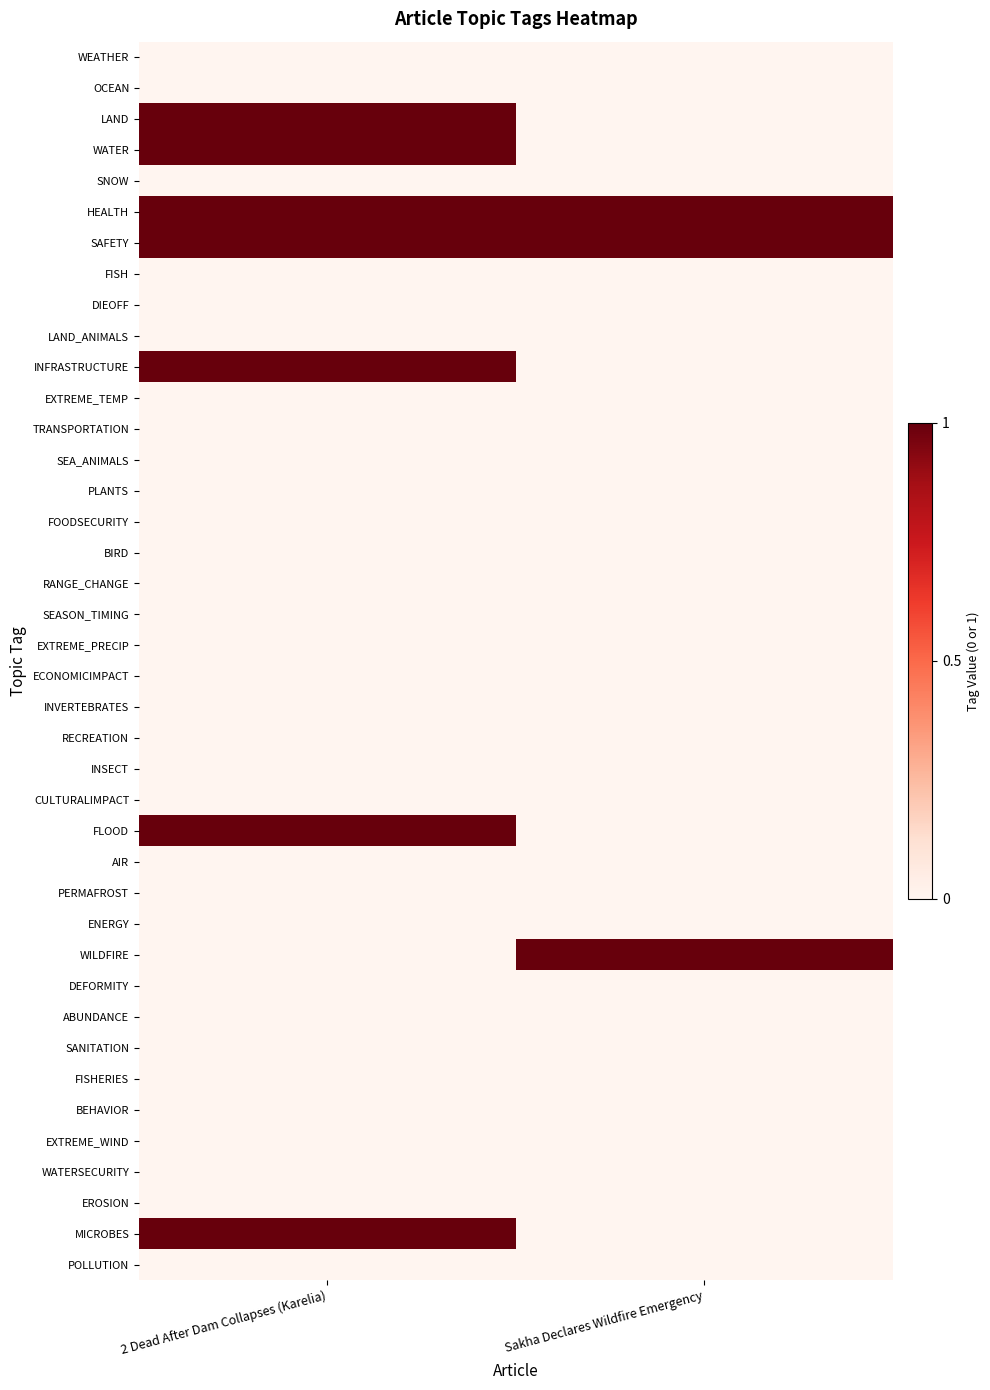

Reading left to right, list all the values displayed in this chart.

WEATHER: 2 Dead After Dam Collapses (Karelia)=0	Sakha Declares Wildfire Emergency=0
OCEAN: 2 Dead After Dam Collapses (Karelia)=0	Sakha Declares Wildfire Emergency=0
LAND: 2 Dead After Dam Collapses (Karelia)=1	Sakha Declares Wildfire Emergency=0
WATER: 2 Dead After Dam Collapses (Karelia)=1	Sakha Declares Wildfire Emergency=0
SNOW: 2 Dead After Dam Collapses (Karelia)=0	Sakha Declares Wildfire Emergency=0
HEALTH: 2 Dead After Dam Collapses (Karelia)=1	Sakha Declares Wildfire Emergency=1
SAFETY: 2 Dead After Dam Collapses (Karelia)=1	Sakha Declares Wildfire Emergency=1
FISH: 2 Dead After Dam Collapses (Karelia)=0	Sakha Declares Wildfire Emergency=0
DIEOFF: 2 Dead After Dam Collapses (Karelia)=0	Sakha Declares Wildfire Emergency=0
LAND_ANIMALS: 2 Dead After Dam Collapses (Karelia)=0	Sakha Declares Wildfire Emergency=0
INFRASTRUCTURE: 2 Dead After Dam Collapses (Karelia)=1	Sakha Declares Wildfire Emergency=0
EXTREME_TEMP: 2 Dead After Dam Collapses (Karelia)=0	Sakha Declares Wildfire Emergency=0
TRANSPORTATION: 2 Dead After Dam Collapses (Karelia)=0	Sakha Declares Wildfire Emergency=0
SEA_ANIMALS: 2 Dead After Dam Collapses (Karelia)=0	Sakha Declares Wildfire Emergency=0
PLANTS: 2 Dead After Dam Collapses (Karelia)=0	Sakha Declares Wildfire Emergency=0
FOODSECURITY: 2 Dead After Dam Collapses (Karelia)=0	Sakha Declares Wildfire Emergency=0
BIRD: 2 Dead After Dam Collapses (Karelia)=0	Sakha Declares Wildfire Emergency=0
RANGE_CHANGE: 2 Dead After Dam Collapses (Karelia)=0	Sakha Declares Wildfire Emergency=0
SEASON_TIMING: 2 Dead After Dam Collapses (Karelia)=0	Sakha Declares Wildfire Emergency=0
EXTREME_PRECIP: 2 Dead After Dam Collapses (Karelia)=0	Sakha Declares Wildfire Emergency=0
ECONOMICIMPACT: 2 Dead After Dam Collapses (Karelia)=0	Sakha Declares Wildfire Emergency=0
INVERTEBRATES: 2 Dead After Dam Collapses (Karelia)=0	Sakha Declares Wildfire Emergency=0
RECREATION: 2 Dead After Dam Collapses (Karelia)=0	Sakha Declares Wildfire Emergency=0
INSECT: 2 Dead After Dam Collapses (Karelia)=0	Sakha Declares Wildfire Emergency=0
CULTURALIMPACT: 2 Dead After Dam Collapses (Karelia)=0	Sakha Declares Wildfire Emergency=0
FLOOD: 2 Dead After Dam Collapses (Karelia)=1	Sakha Declares Wildfire Emergency=0
AIR: 2 Dead After Dam Collapses (Karelia)=0	Sakha Declares Wildfire Emergency=0
PERMAFROST: 2 Dead After Dam Collapses (Karelia)=0	Sakha Declares Wildfire Emergency=0
ENERGY: 2 Dead After Dam Collapses (Karelia)=0	Sakha Declares Wildfire Emergency=0
WILDFIRE: 2 Dead After Dam Collapses (Karelia)=0	Sakha Declares Wildfire Emergency=1
DEFORMITY: 2 Dead After Dam Collapses (Karelia)=0	Sakha Declares Wildfire Emergency=0
ABUNDANCE: 2 Dead After Dam Collapses (Karelia)=0	Sakha Declares Wildfire Emergency=0
SANITATION: 2 Dead After Dam Collapses (Karelia)=0	Sakha Declares Wildfire Emergency=0
FISHERIES: 2 Dead After Dam Collapses (Karelia)=0	Sakha Declares Wildfire Emergency=0
BEHAVIOR: 2 Dead After Dam Collapses (Karelia)=0	Sakha Declares Wildfire Emergency=0
EXTREME_WIND: 2 Dead After Dam Collapses (Karelia)=0	Sakha Declares Wildfire Emergency=0
WATERSECURITY: 2 Dead After Dam Collapses (Karelia)=0	Sakha Declares Wildfire Emergency=0
EROSION: 2 Dead After Dam Collapses (Karelia)=0	Sakha Declares Wildfire Emergency=0
MICROBES: 2 Dead After Dam Collapses (Karelia)=1	Sakha Declares Wildfire Emergency=0
POLLUTION: 2 Dead After Dam Collapses (Karelia)=0	Sakha Declares Wildfire Emergency=0